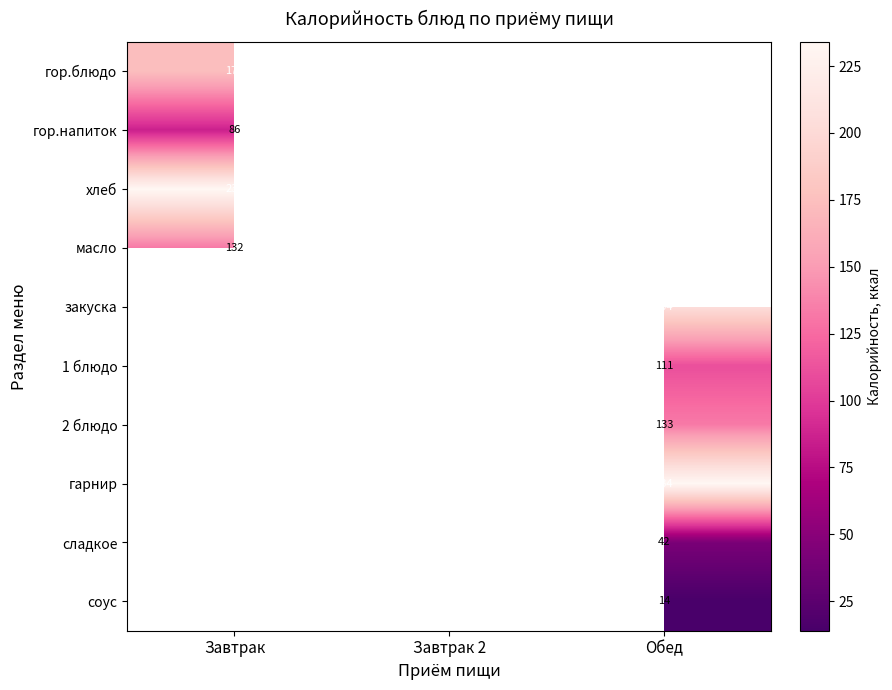

Count the number of categories in the chart.

3